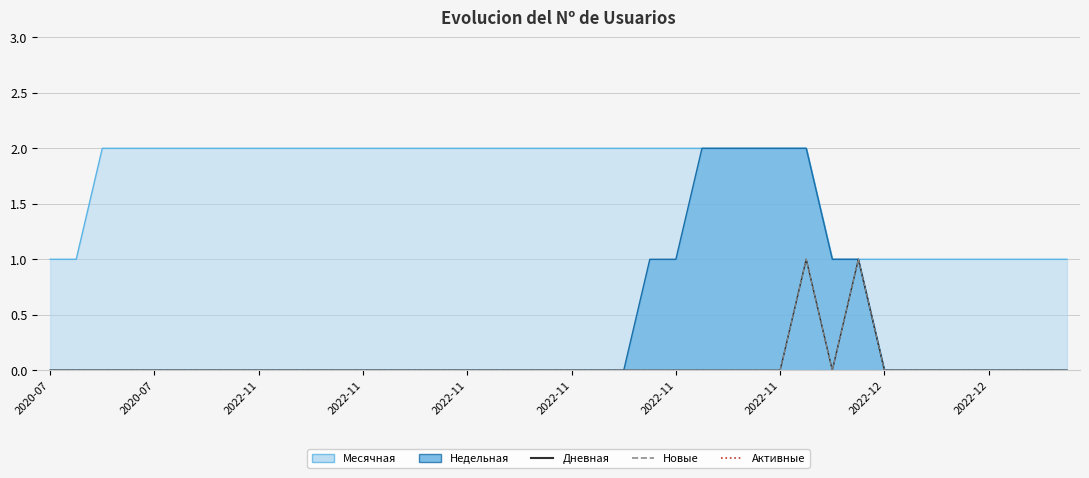

Does the chart have visible grid lines?

Yes